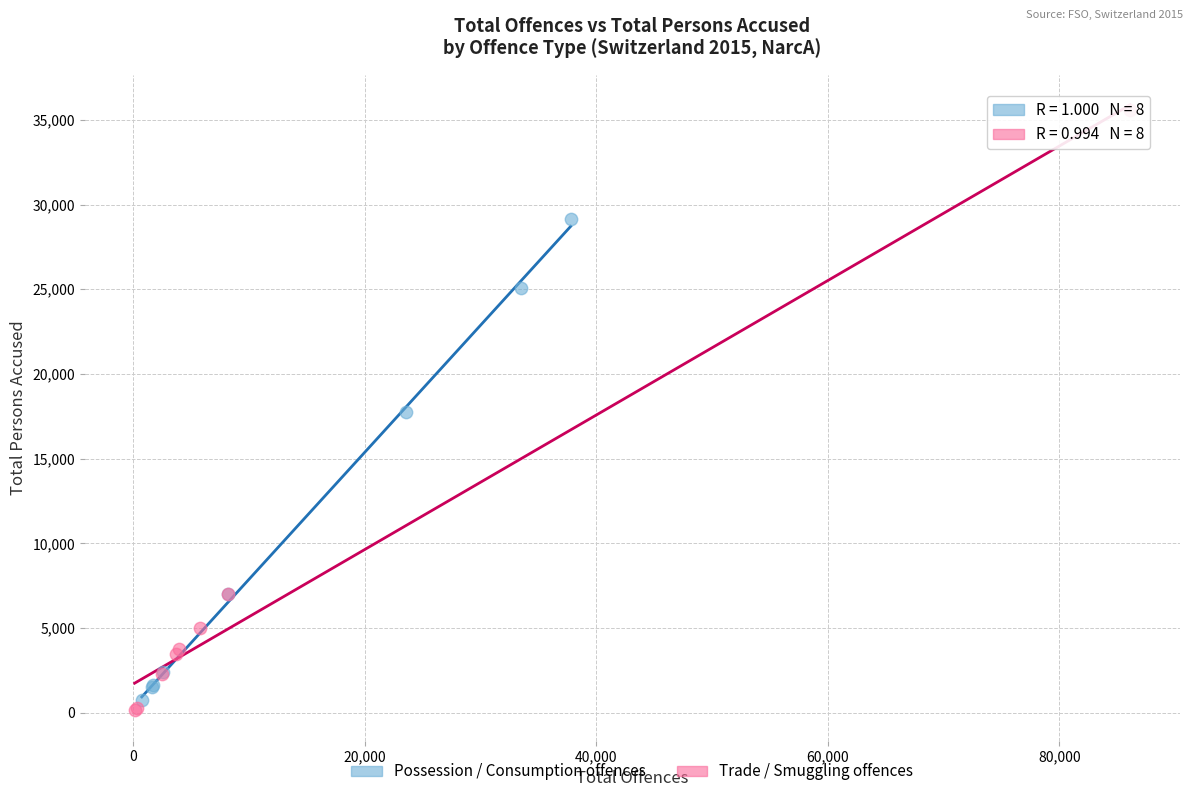

Which series contains the highest Y value?

Trade / Smuggling offences